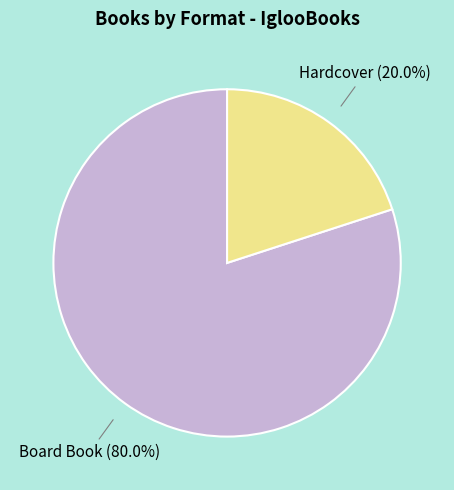

Is there a majority slice in this chart?

Yes